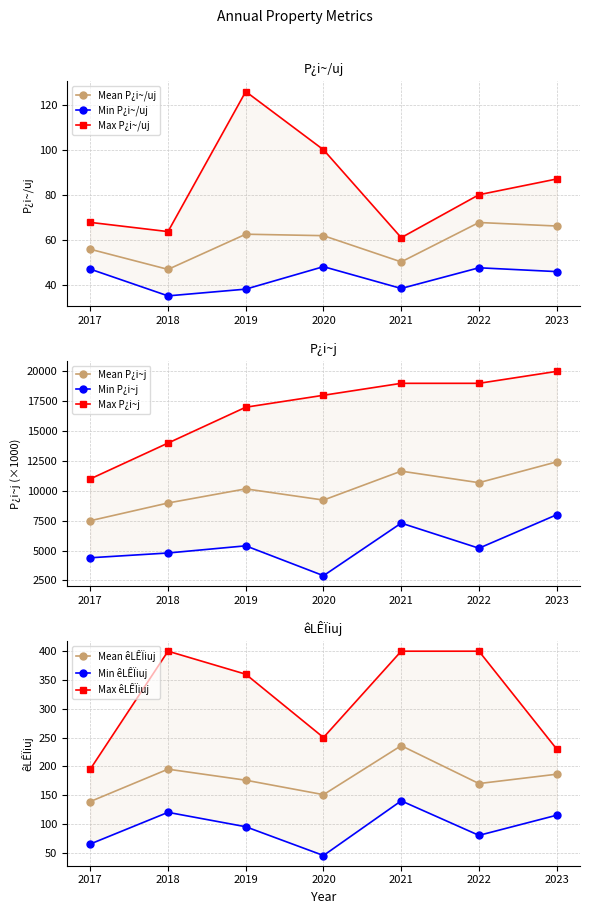

Between 2020 and 2021, which is larger?

2020